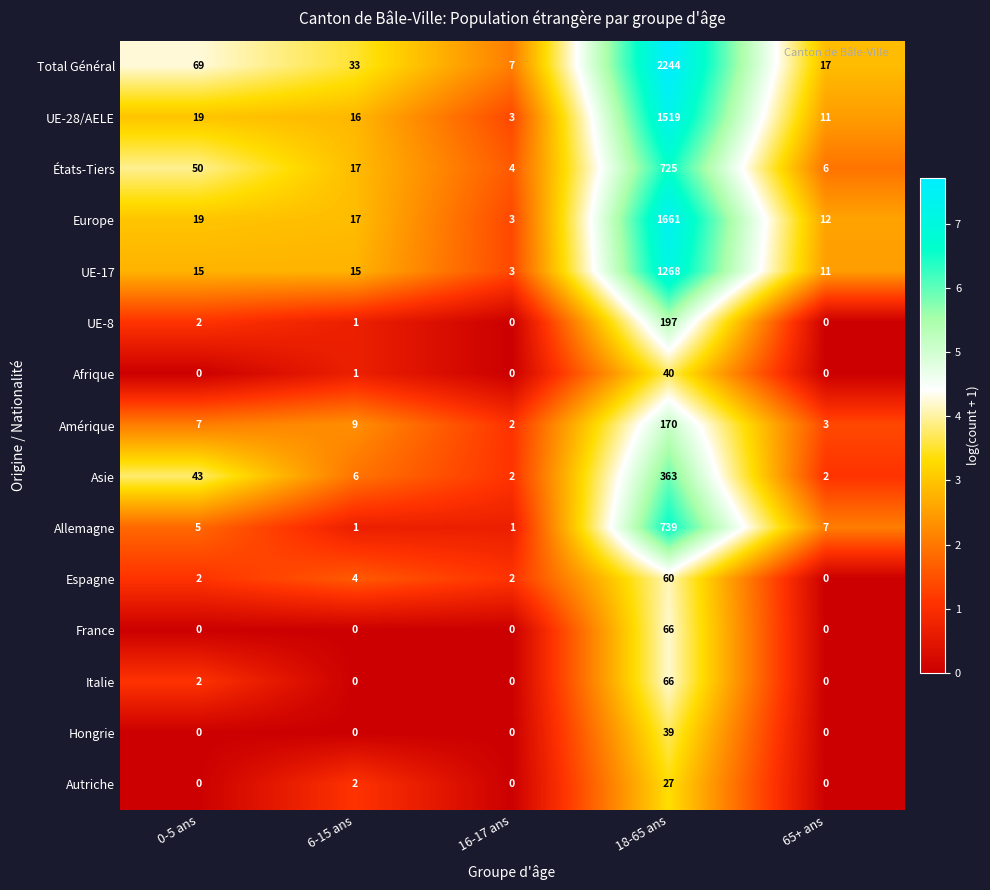

What is the average value of the Total Général series?

474